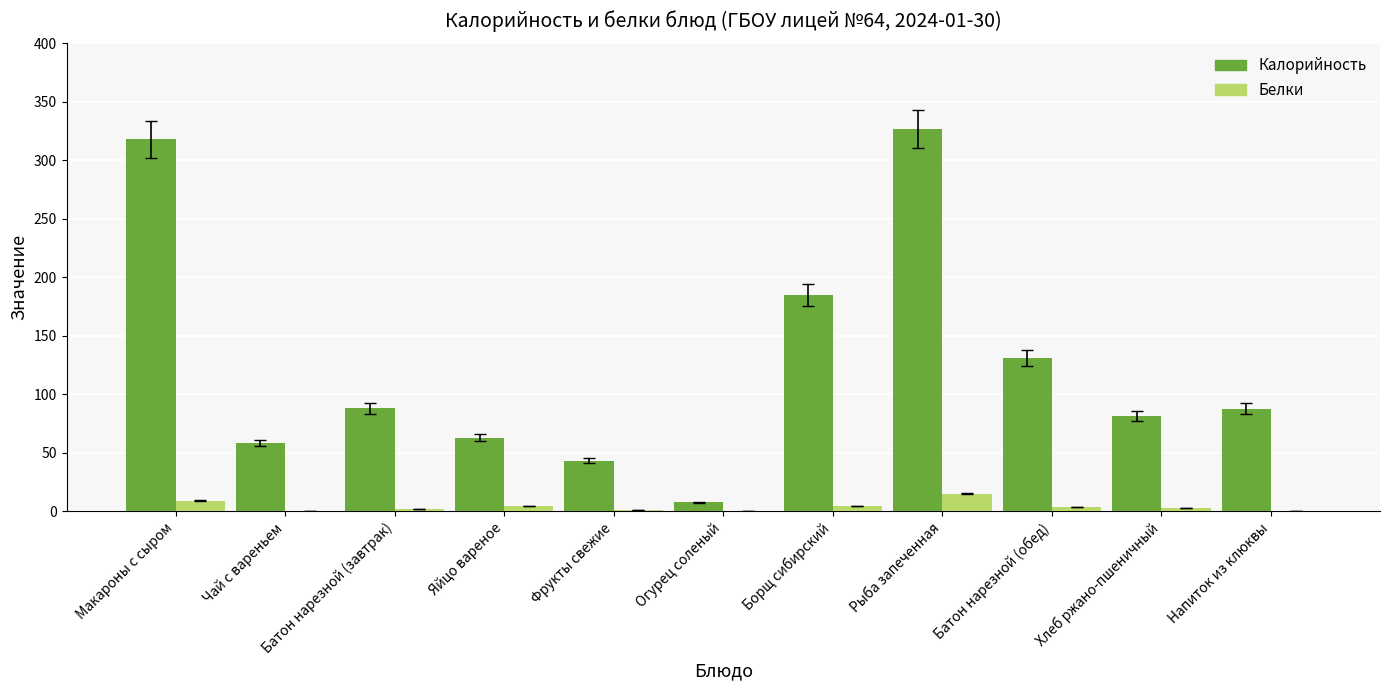

Which label corresponds to the largest value in the chart?

Рыба запеченная